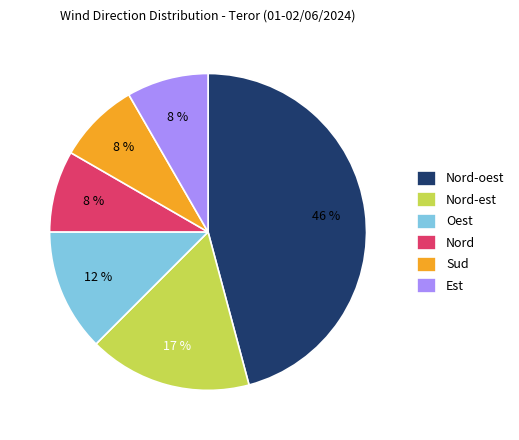

Which category has the biggest portion of the pie?

Nord-oest